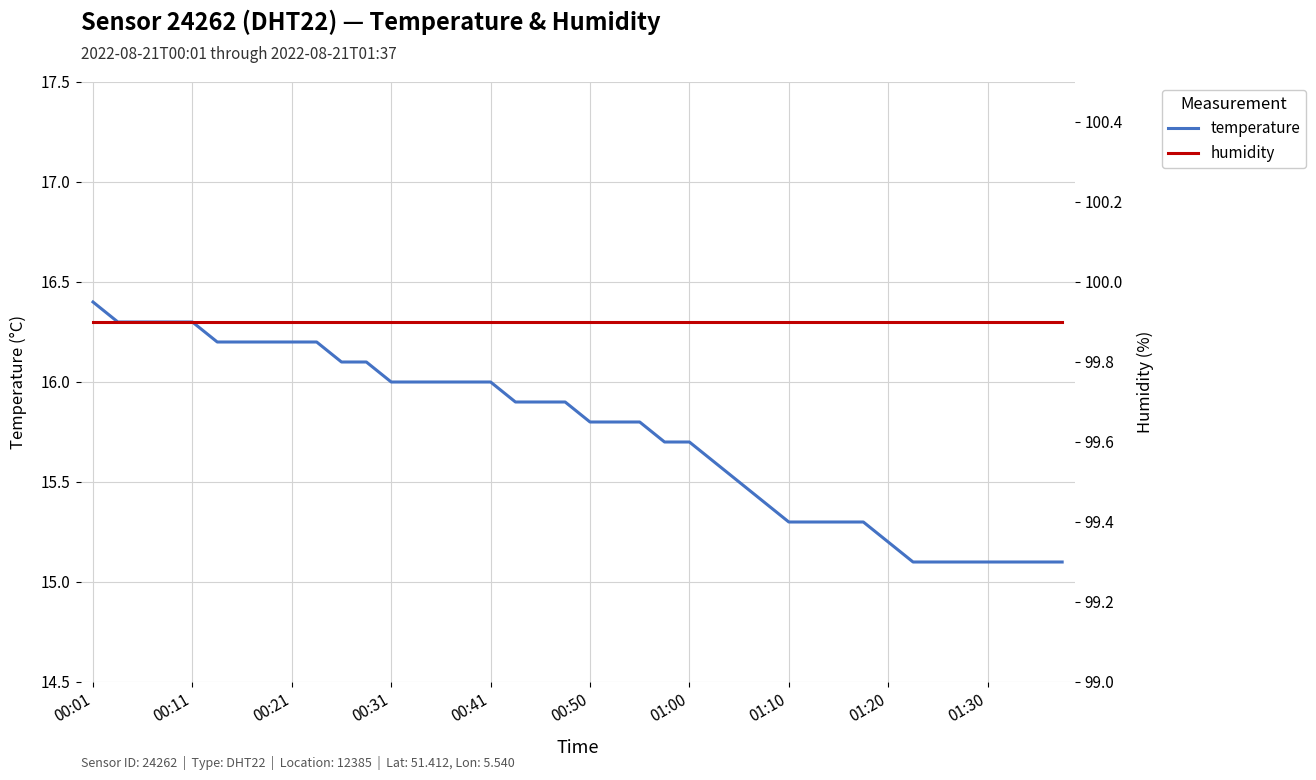

At which category does the chart reach its peak across all series?

00:01